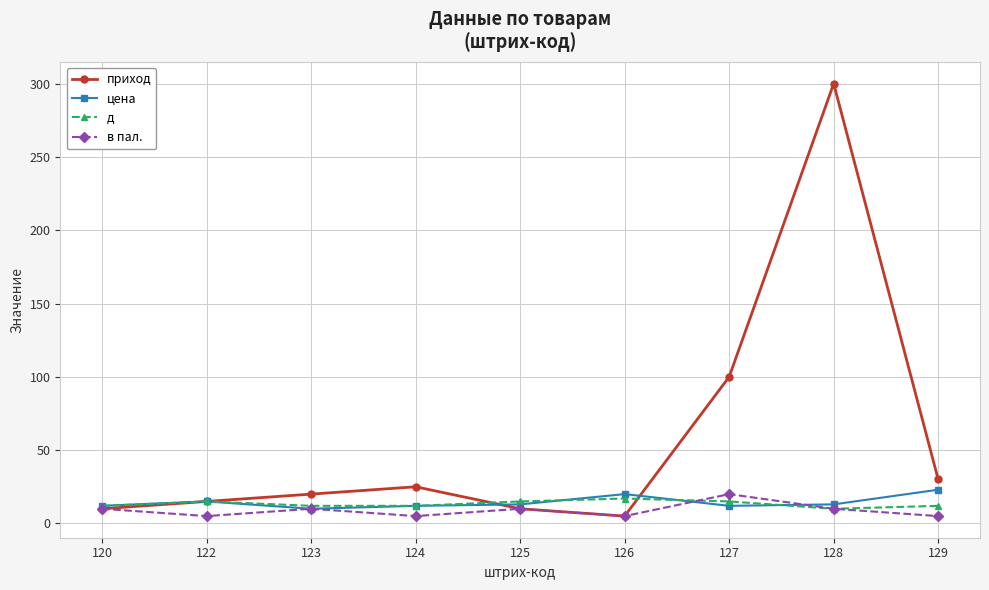

Which series has the widest spread of values?

приход